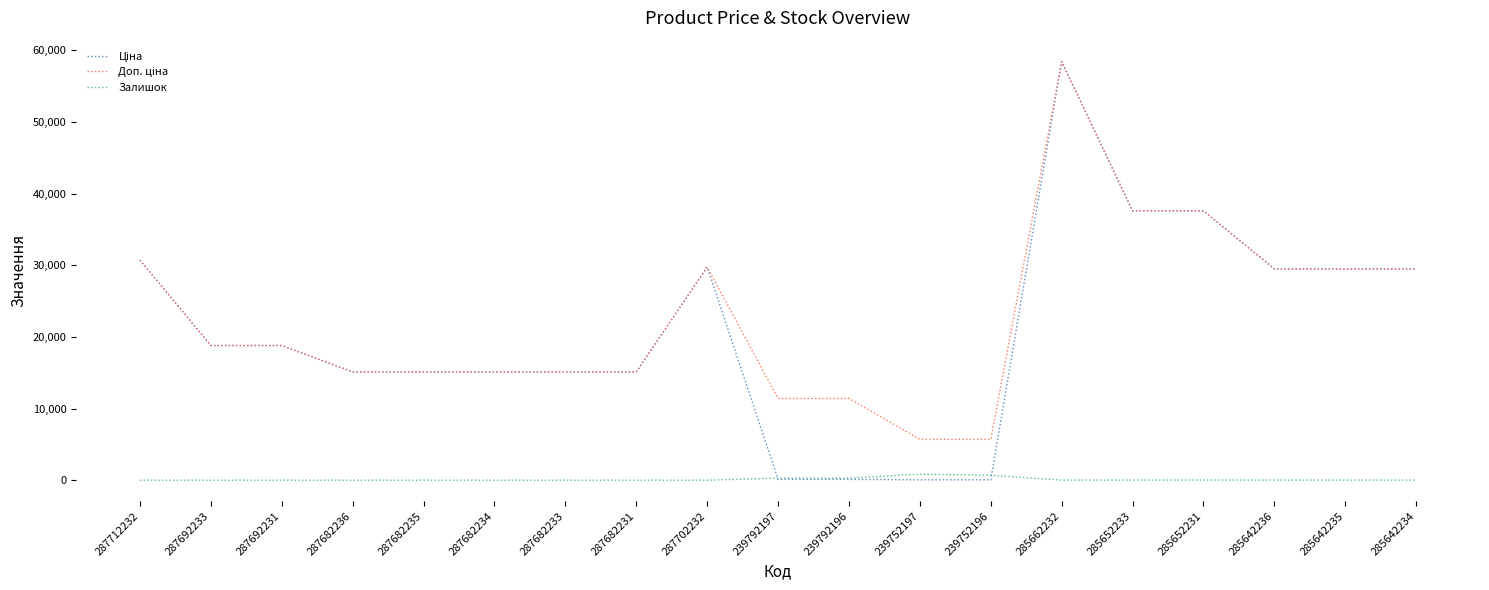

How many categories are shown in the chart?

19